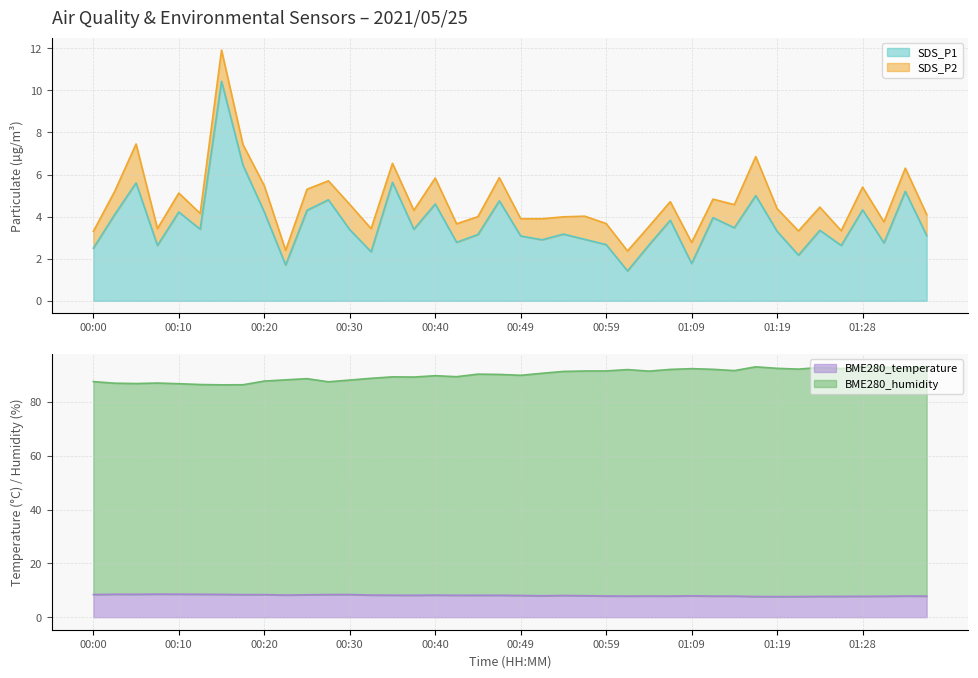

Rank the series at 00:15 from highest to lowest value.

BME280_humidity, SDS_P1, BME280_temperature